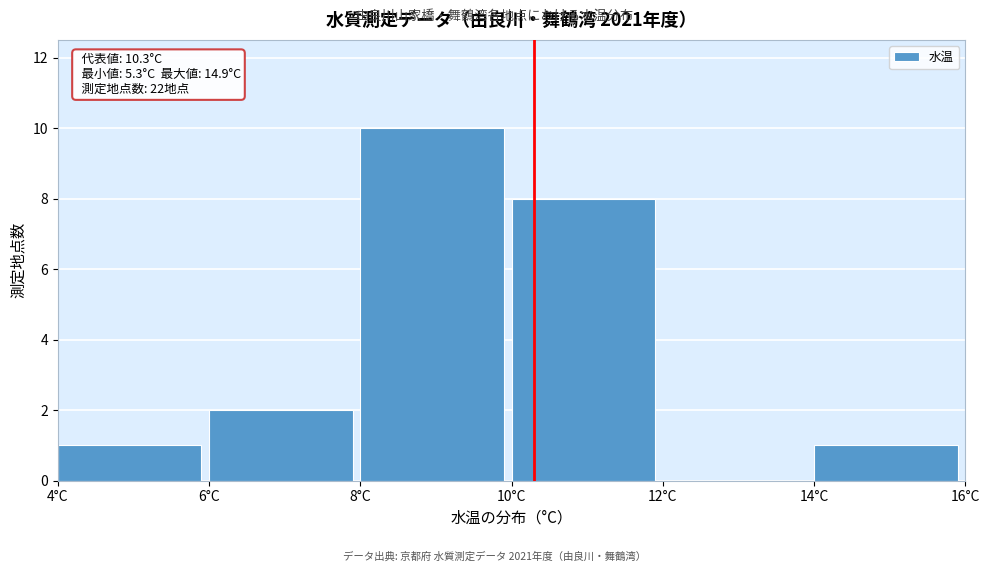

Over which range of the x-axis is the bar tallest?

8 to 10